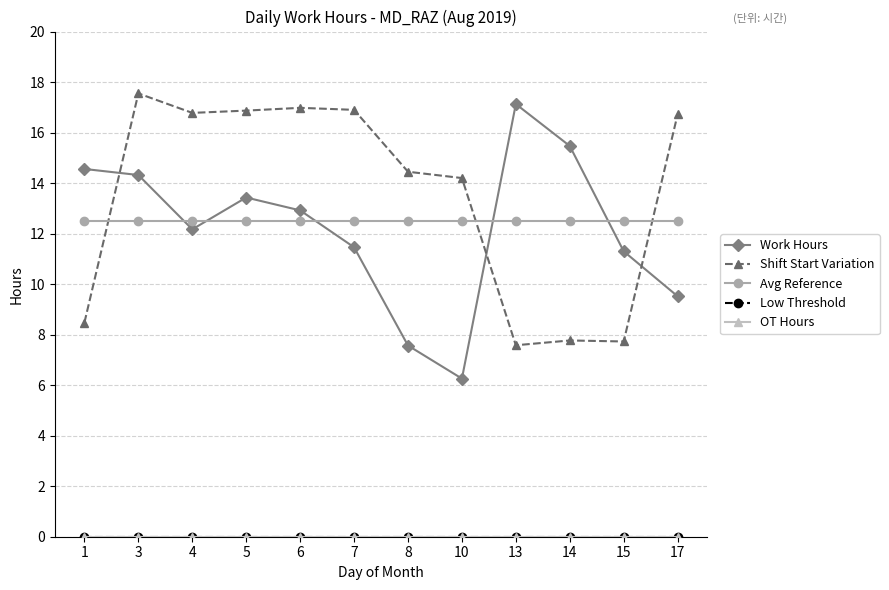

Between 14 and 3, which is larger?

14